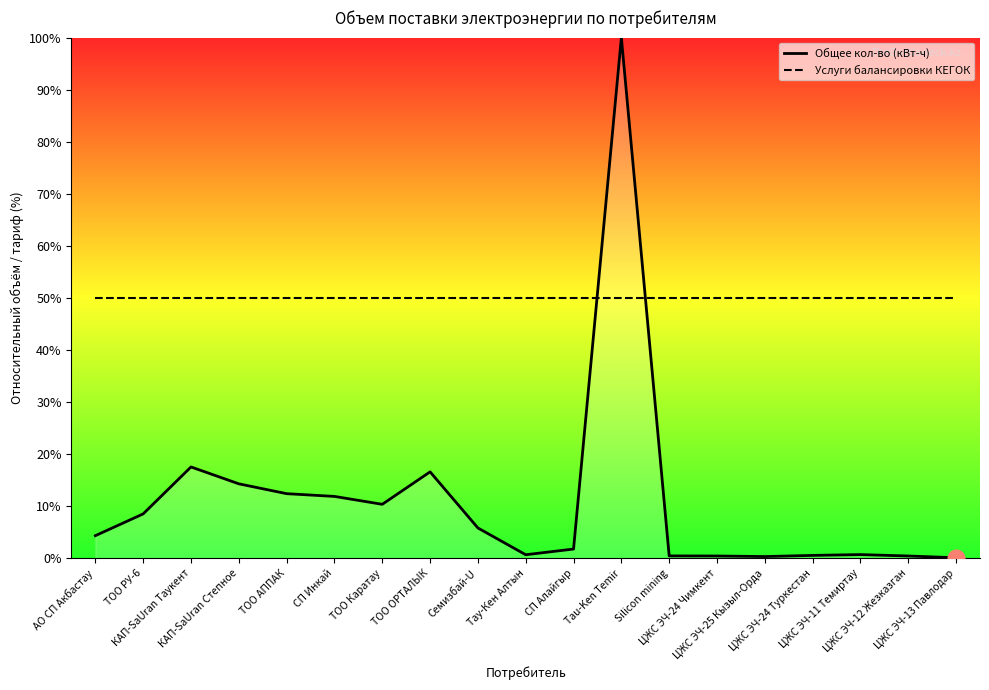

What is the difference between the highest and lowest values at ТОО РУ-6?

41.5